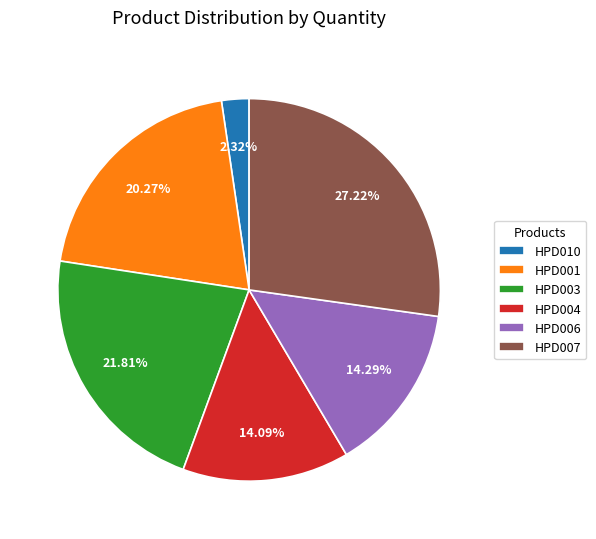

Which has a higher value, HPD001 or HPD004?

HPD001